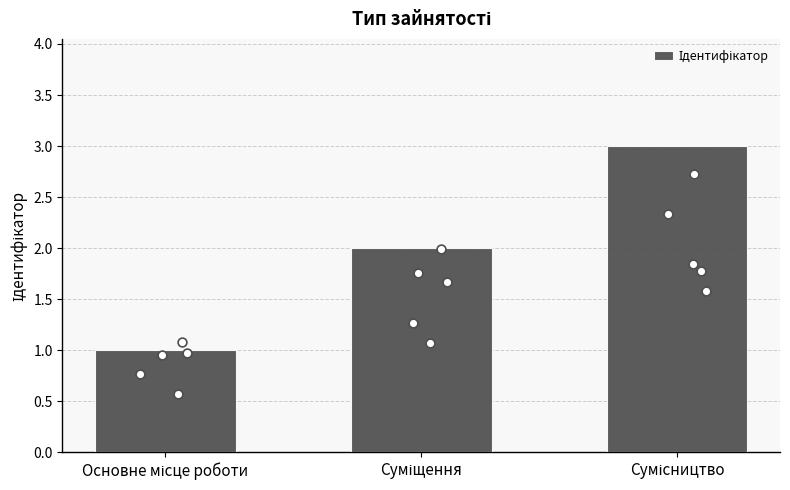

Which has a higher value, Основне місце роботи or Суміщення?

Суміщення